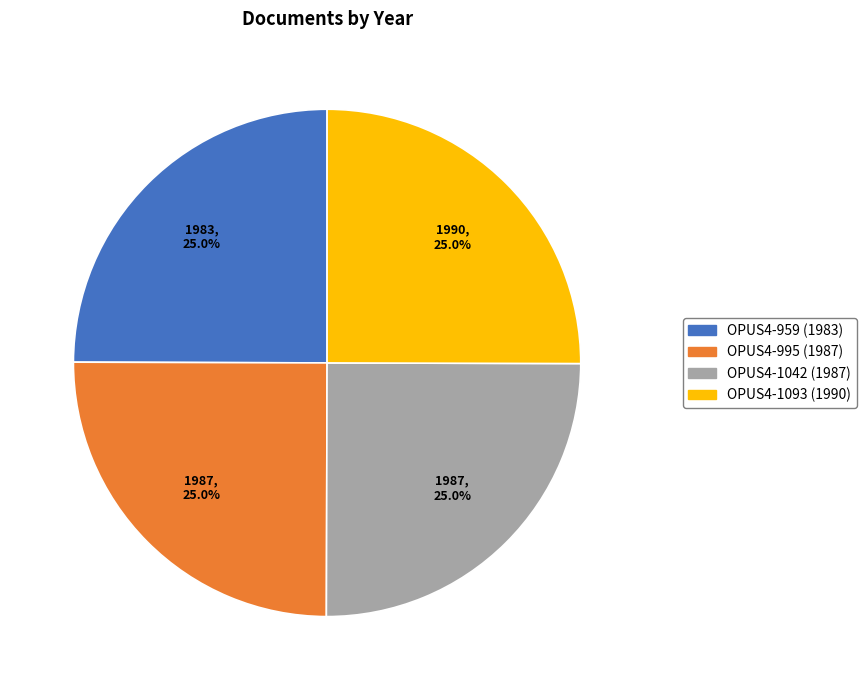

Approximately how many times larger is the value at OPUS4-959 (1983) compared to OPUS4-995 (1987)?

1.0